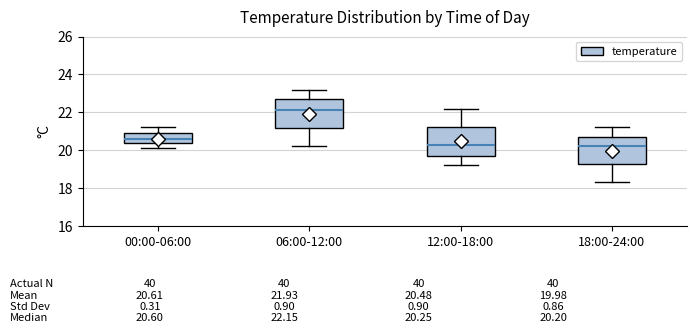

Which box's median line is the highest?

06:00-12:00